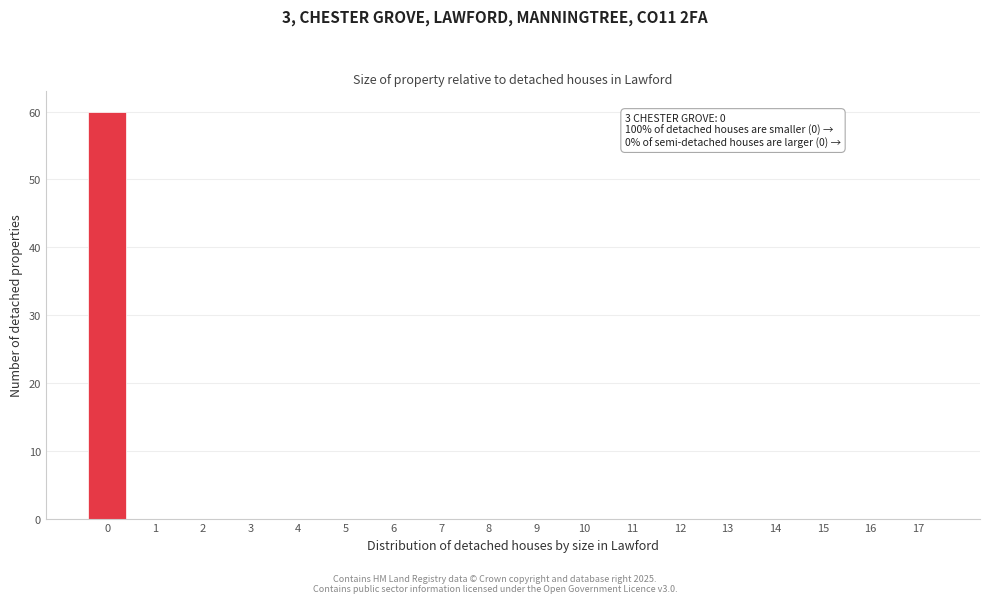

Reading left to right, transcribe all the data shown in this chart.

0=60	1=0	2=0	3=0	4=0	5=0	6=0	7=0	8=0	9=0	10=0	11=0	12=0	13=0	14=0	15=0	16=0	17=0